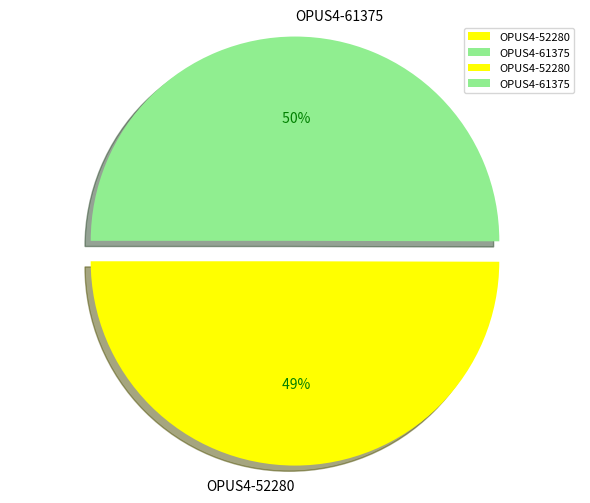

Combined, what portion of the pie is OPUS4-61375 and OPUS4-52280?

100.0%